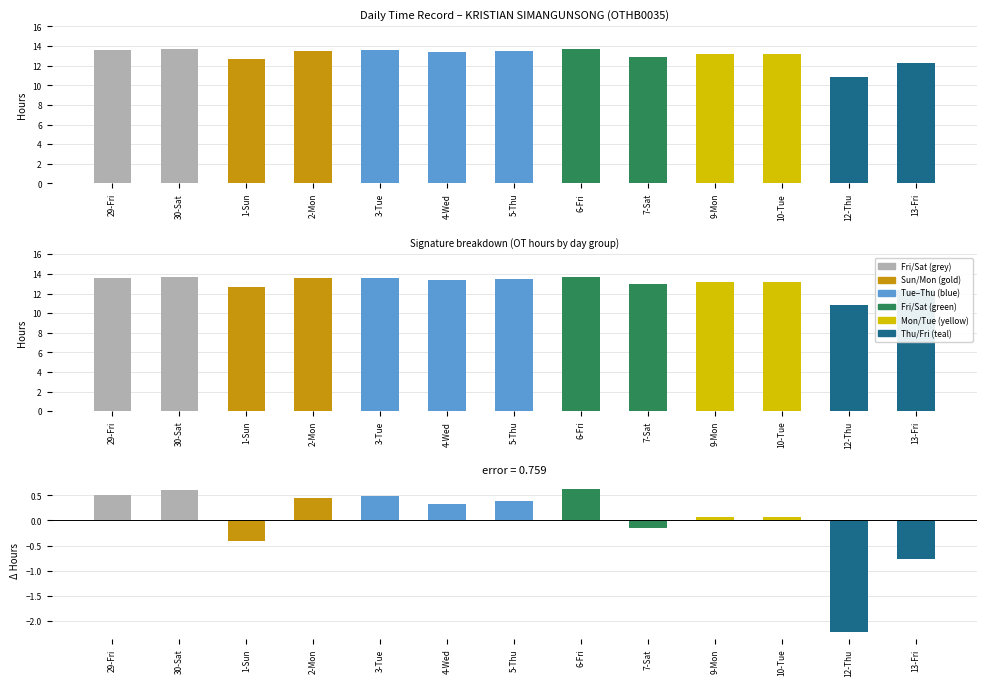

What is the label of the 2nd bar from the right?

12-Thu